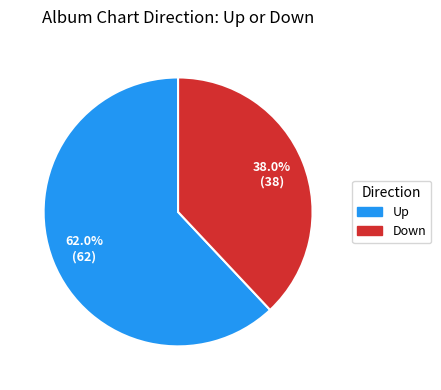

Is there a majority slice in this chart?

Yes